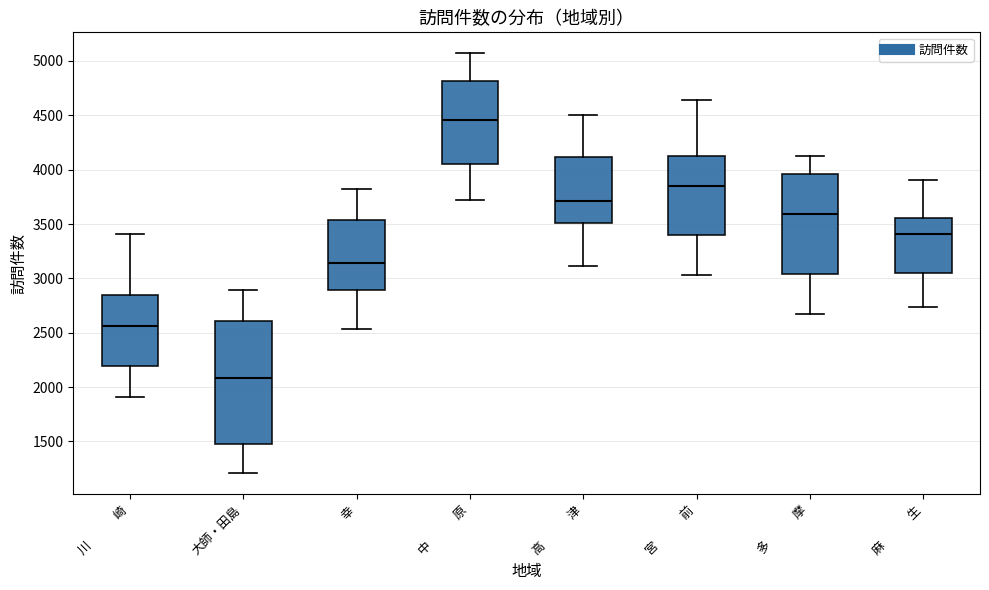

Reading left to right, read every box against the y-axis: the position of its median line, the range the box covers, and the ends of its whiskers. The values are not printed on the chart, so give them approximately, as read against the axis.

川 崎: median 2550, box 2200 to 2850, whiskers 1900 to 3400
大師・田島: median 2100, box 1500 to 2600, whiskers 1200 to 2900
幸: median 3150, box 2900 to 3550, whiskers 2550 to 3800
中 原: median 4450, box 4050 to 4800, whiskers 3700 to 5050
高 津: median 3700, box 3500 to 4100, whiskers 3100 to 4500
宮 前: median 3850, box 3400 to 4150, whiskers 3050 to 4650
多 摩: median 3600, box 3050 to 3950, whiskers 2650 to 4150
麻 生: median 3400, box 3050 to 3550, whiskers 2750 to 3900